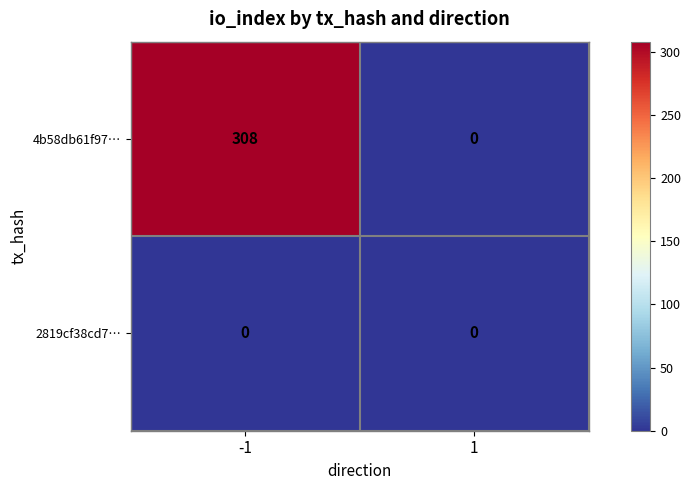

Which series has the largest total across all categories?

4b58db61f97…